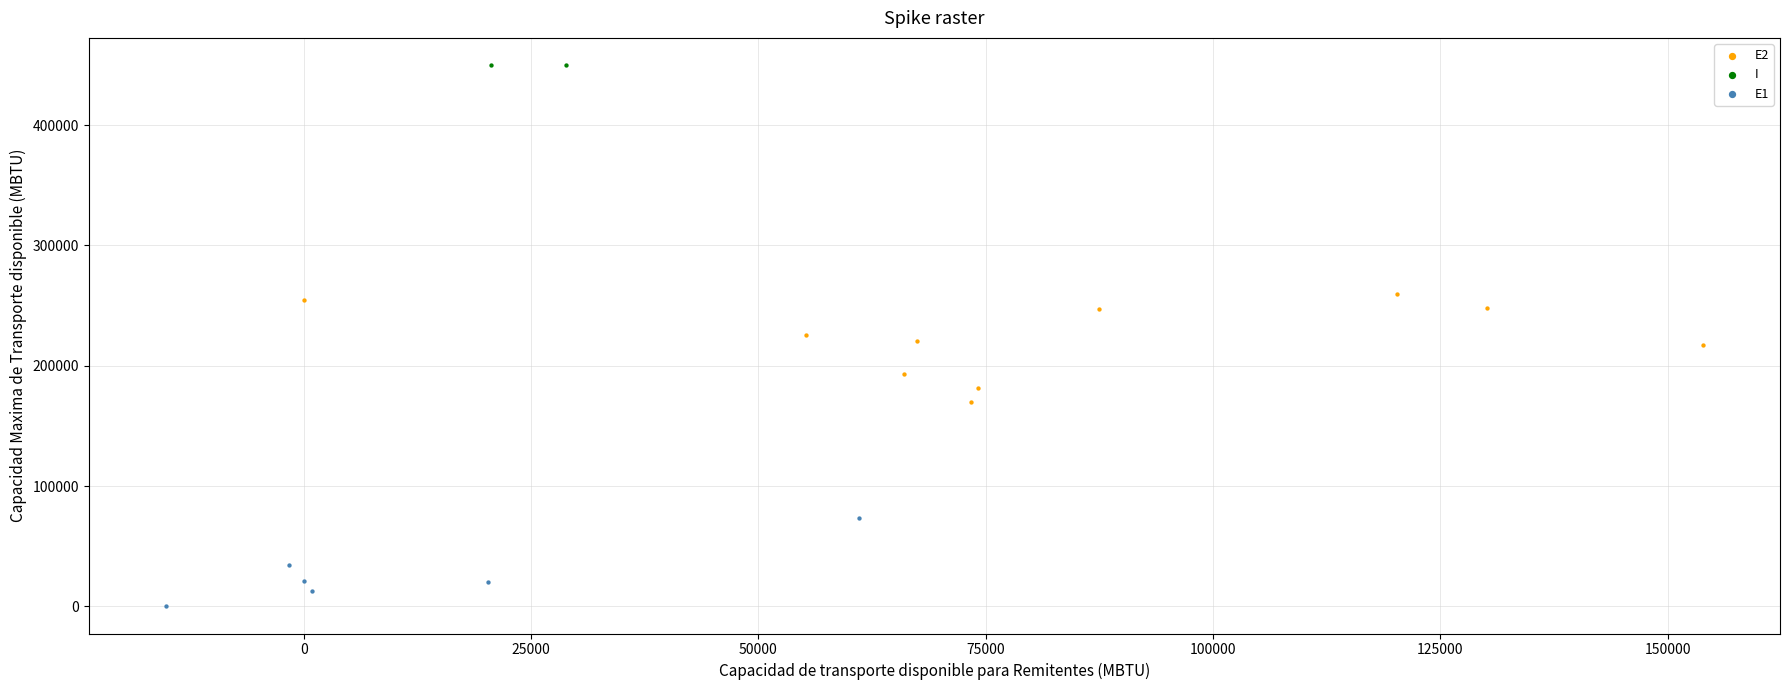

Which series contains the highest Y value?

I